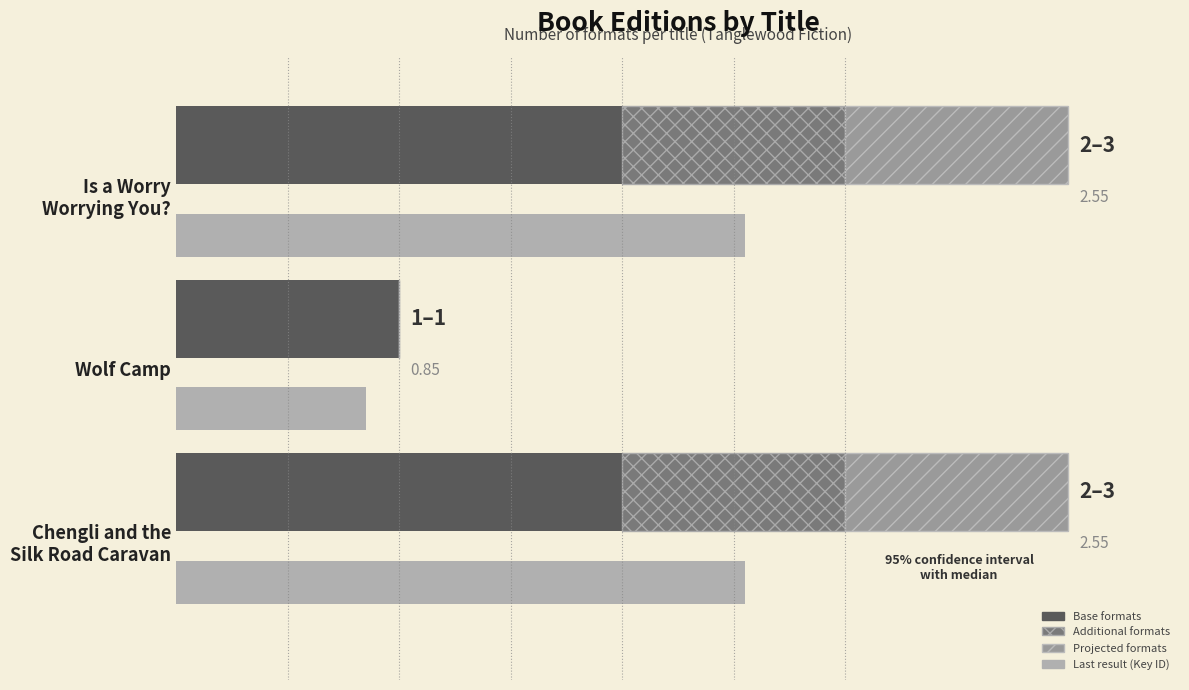

True or false: Additional formats has a value of 0.3 at Is a Worry Worrying You?.

False